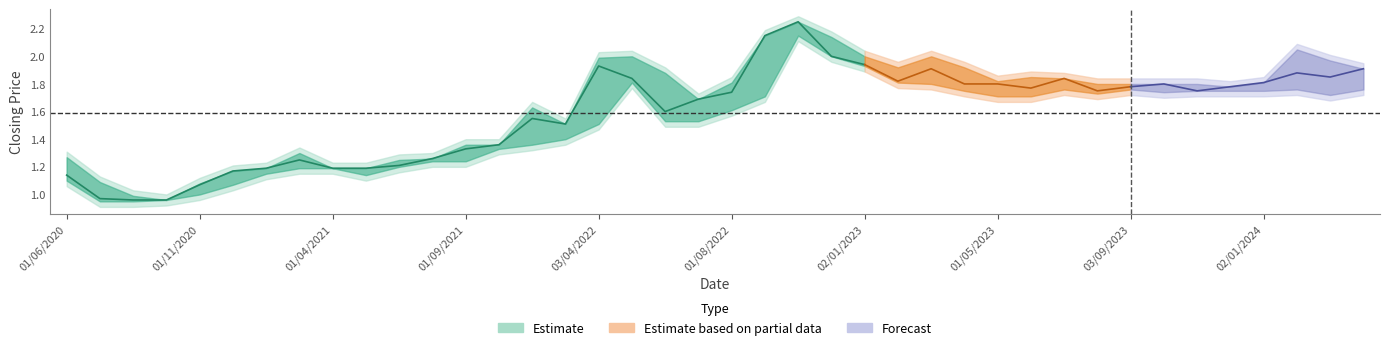

How many interior local valleys does the low series have?

4